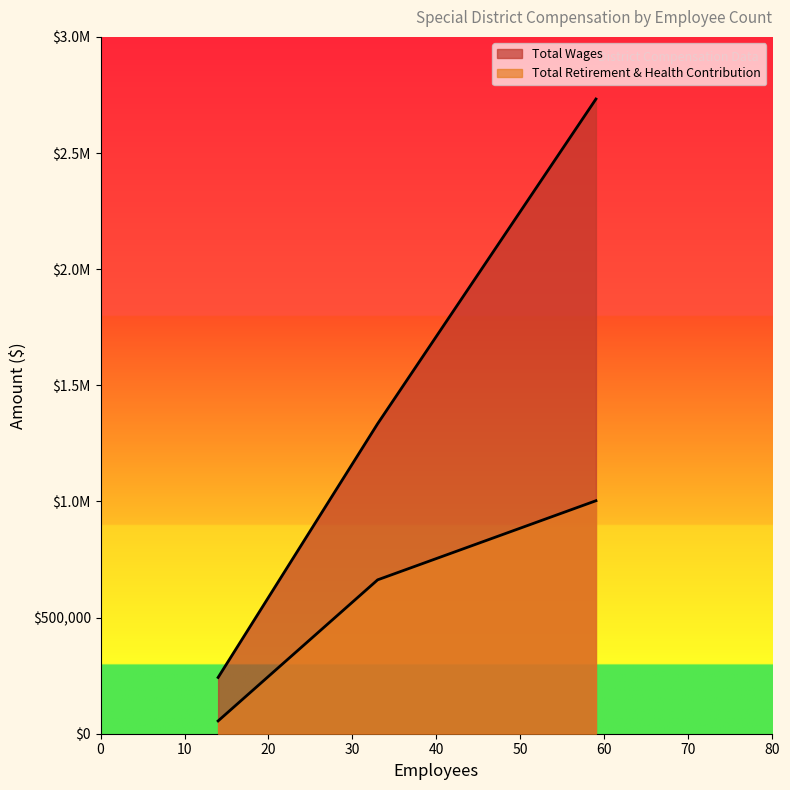

The Total Retirement & Health Contribution series shows 2732491 at 14. True or false?

True